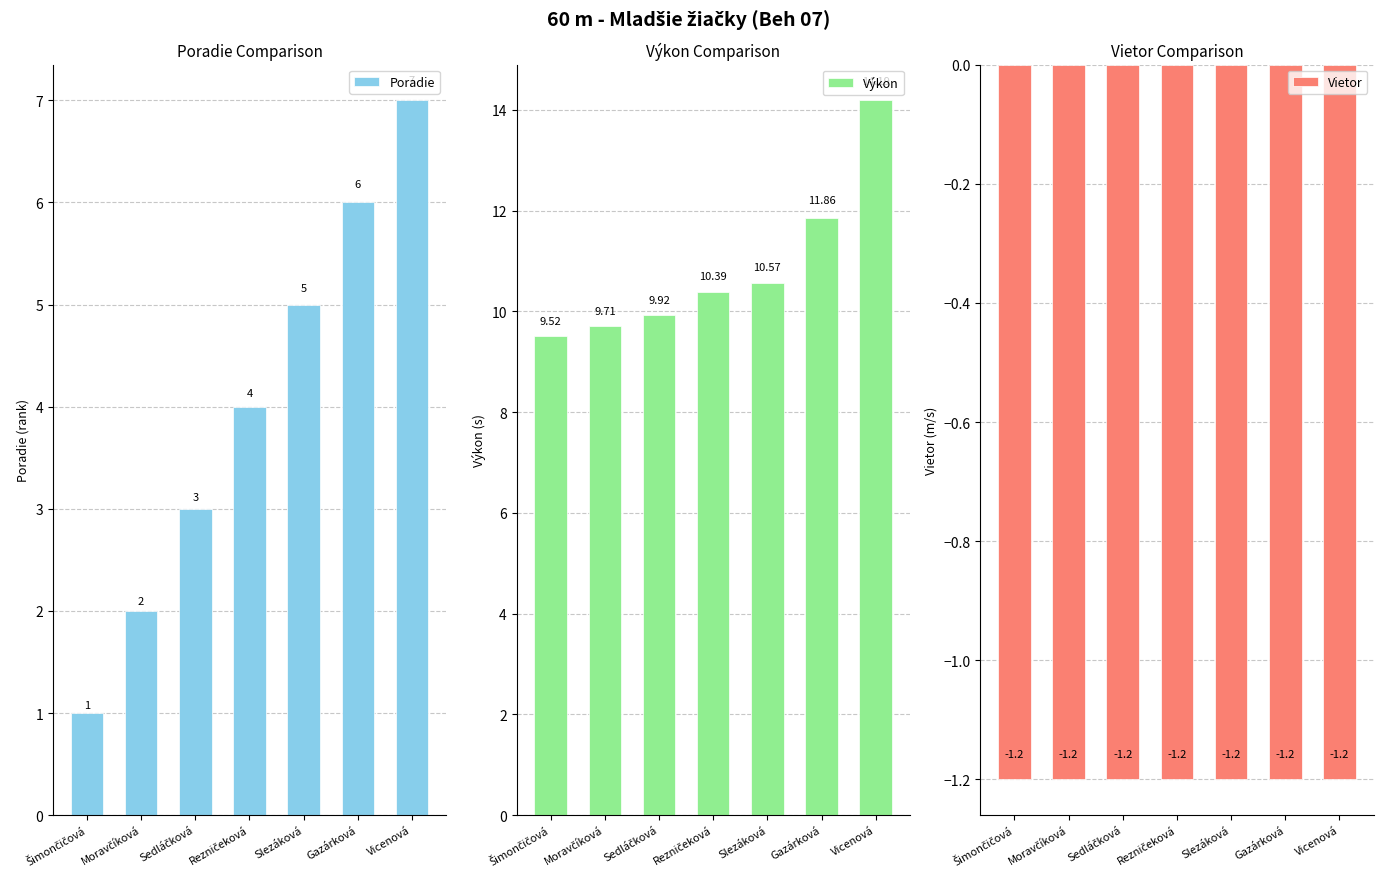

What is the maximum value for Výkon?

14.2